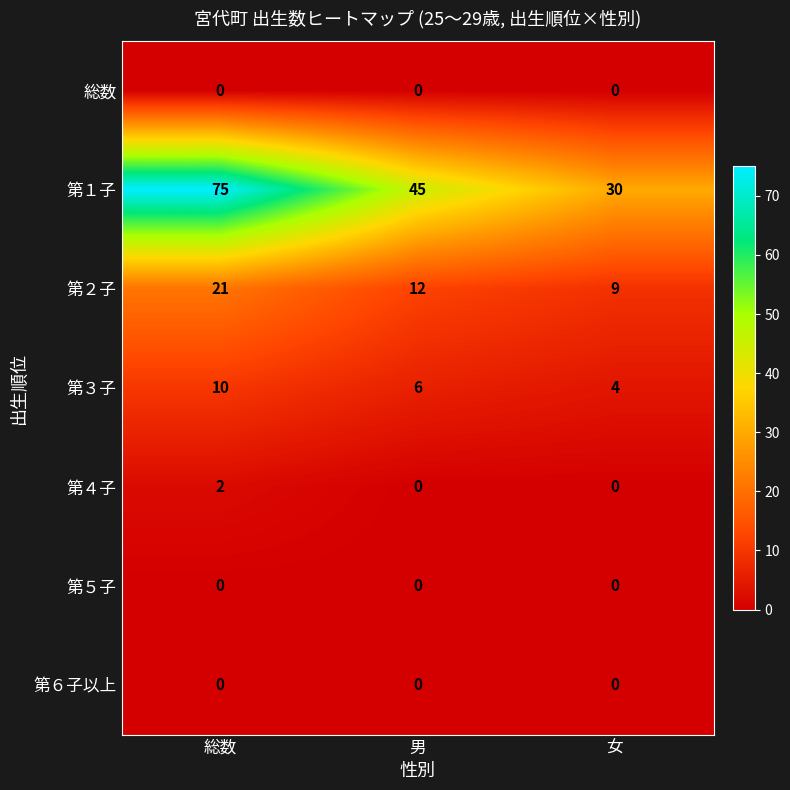

How many 第３子 values are between 4 and 10?

3